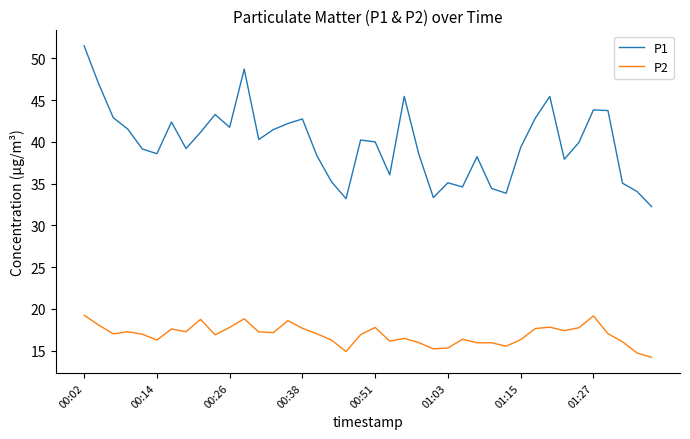

True or false: P2 and P1 cross at least once.

False